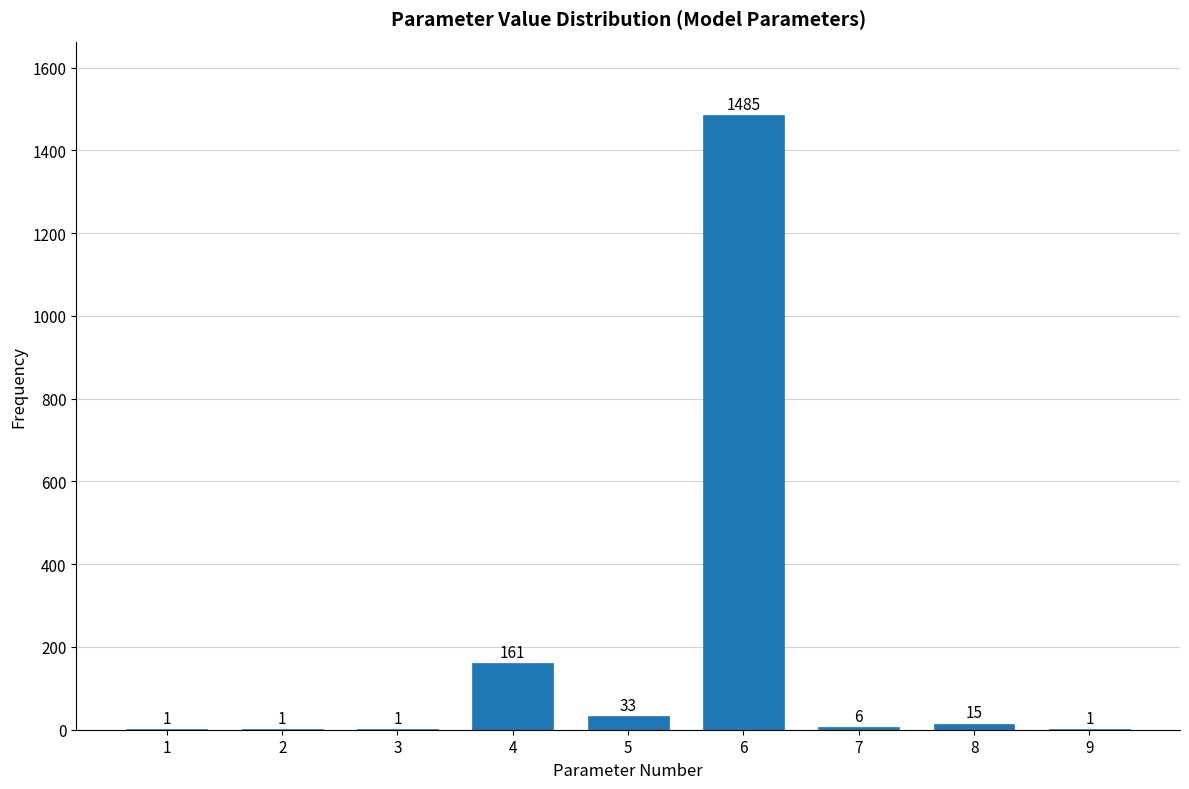

Reading left to right, what are all the values shown in this chart?

1=1	2=1	3=1	4=161	5=33	6=1485	7=6	8=15	9=1